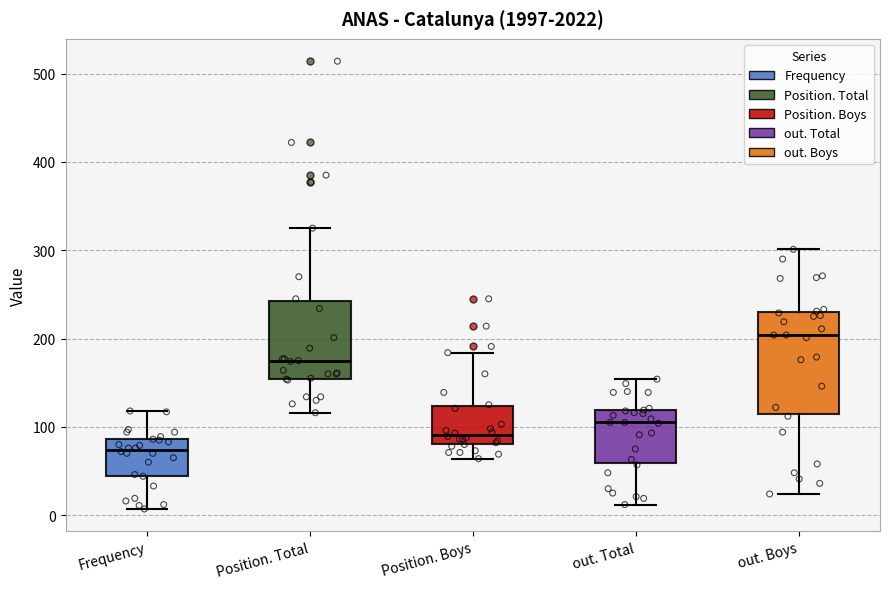

Comparing the boxes themselves (not the whiskers), which one is the tallest?

out. Boys